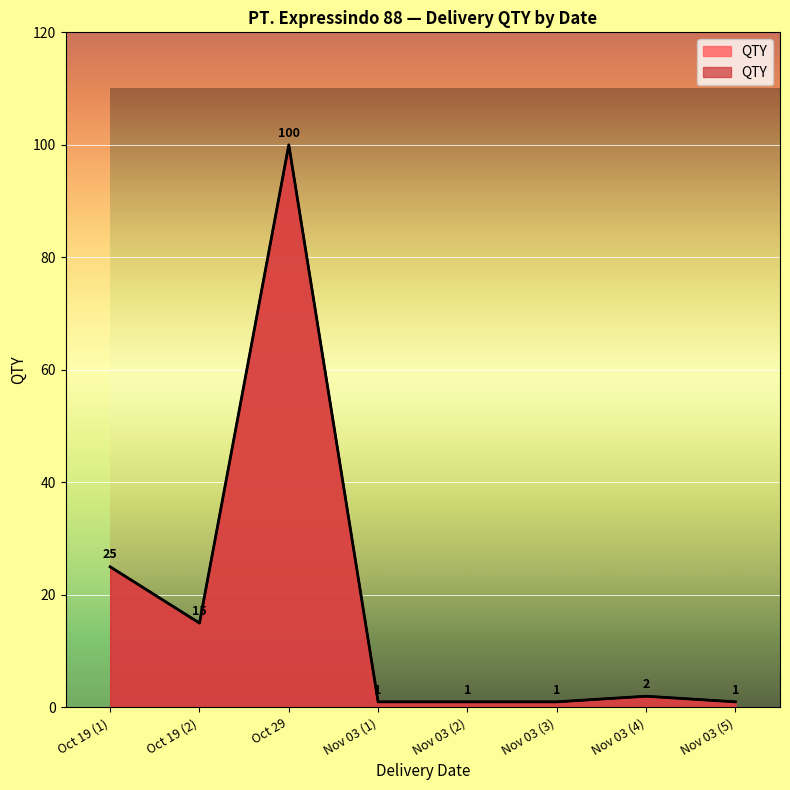

The chart shows a value of 1 at 2022-11-03. True or false?

True